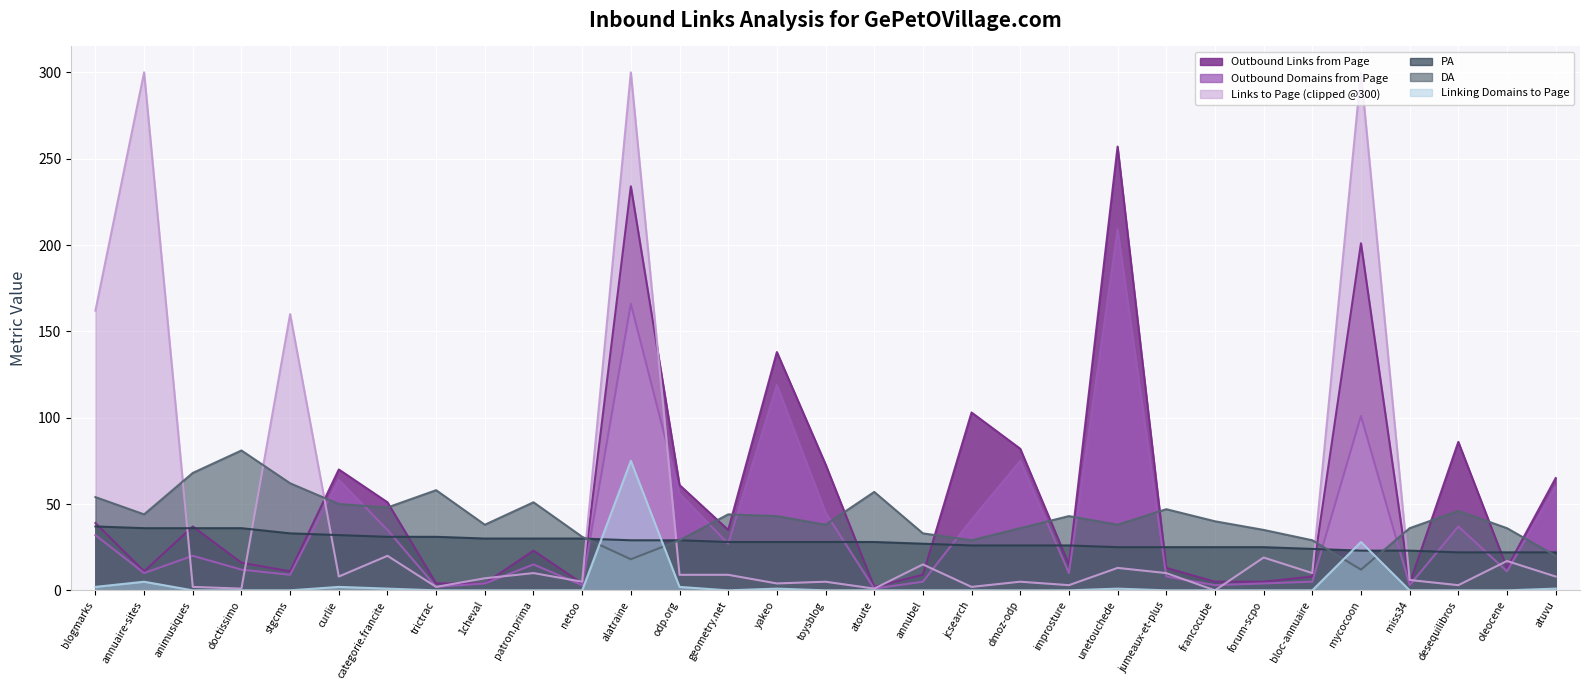

True or false: Outbound Domains from Page and Outbound Links from Page cross at least once.

False